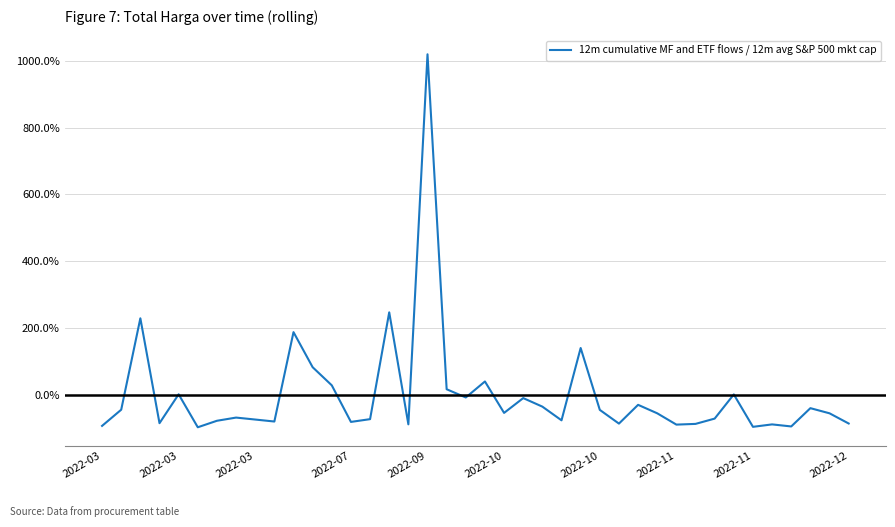

Does the chart display data point markers on the line(s)?

No